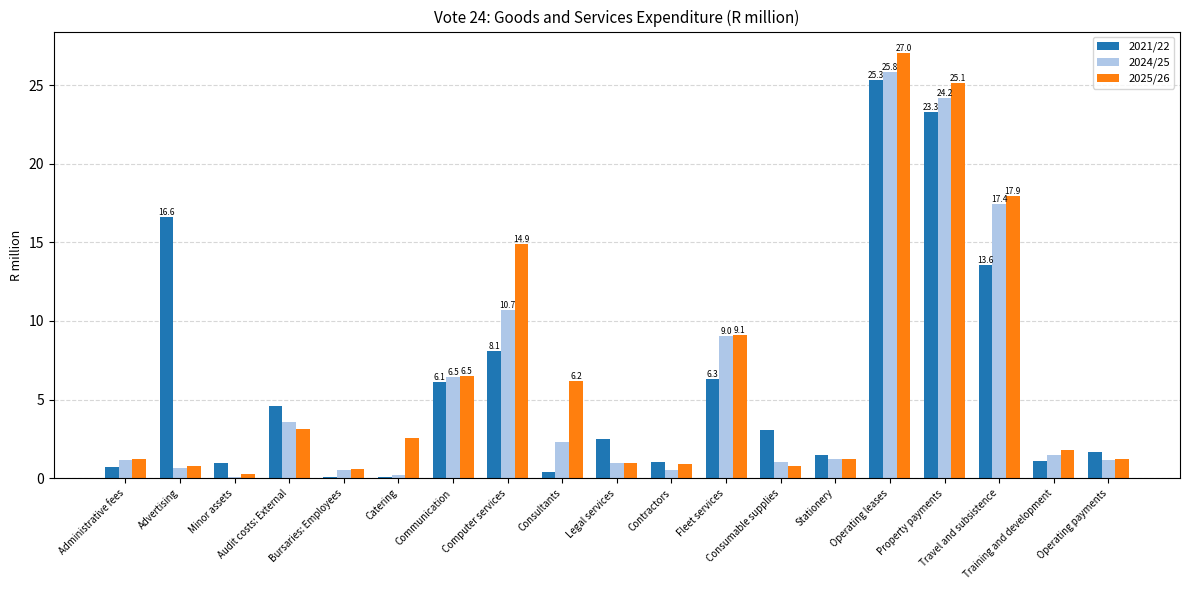

What is the maximum value shown in the chart?

27.0